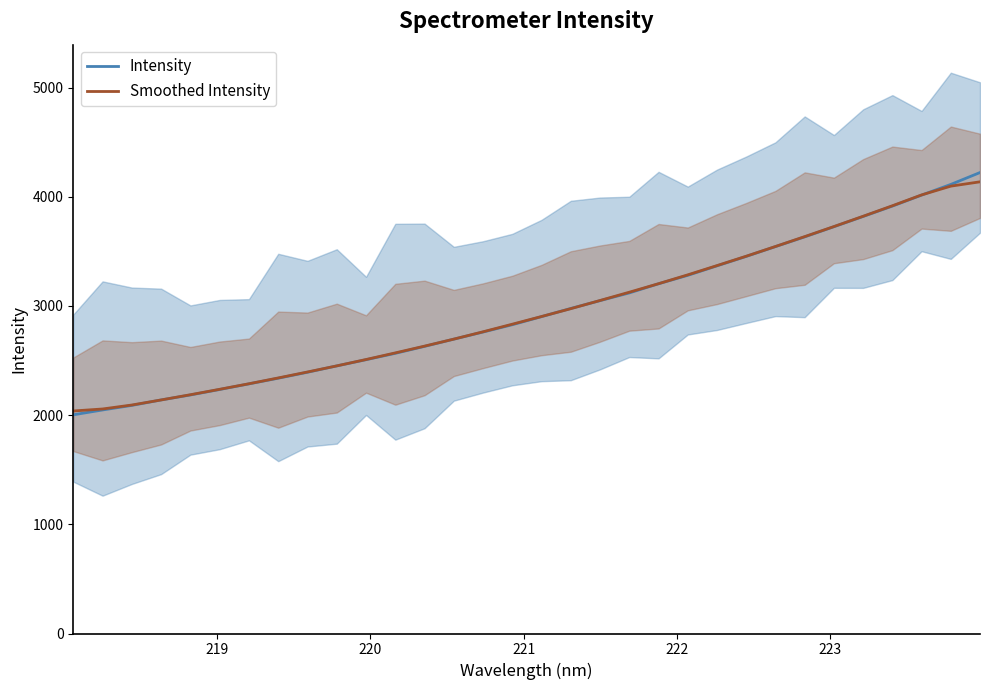

Reading left to right, extract all data points from this chart.

Intensity: 2003.3	2047.7	2089.4	2139.5	2185.1	2235.2	2286.8	2338.4	2393.1	2451.3	2508.0	2566.4	2630.0	2696.4	2761.5	2828.5	2902.5	2977.6	3049.1	3119.8	3203.8	3280.9	3367.9	3454.3	3544.2	3633.1	3726.2	3820.1	3915.1	4015.7	4113.6	4222.4
Smoothed Intensity: 2038.3	2056.6	2093.0	2139.4	2187.2	2237.0	2287.7	2341.0	2395.5	2451.5	2509.8	2570.4	2632.5	2696.6	2763.8	2833.3	2903.8	2975.5	3050.6	3126.2	3204.3	3285.3	3370.2	3456.1	3545.1	3635.6	3727.7	3822.0	3918.1	4017.4	4097.8	4137.5